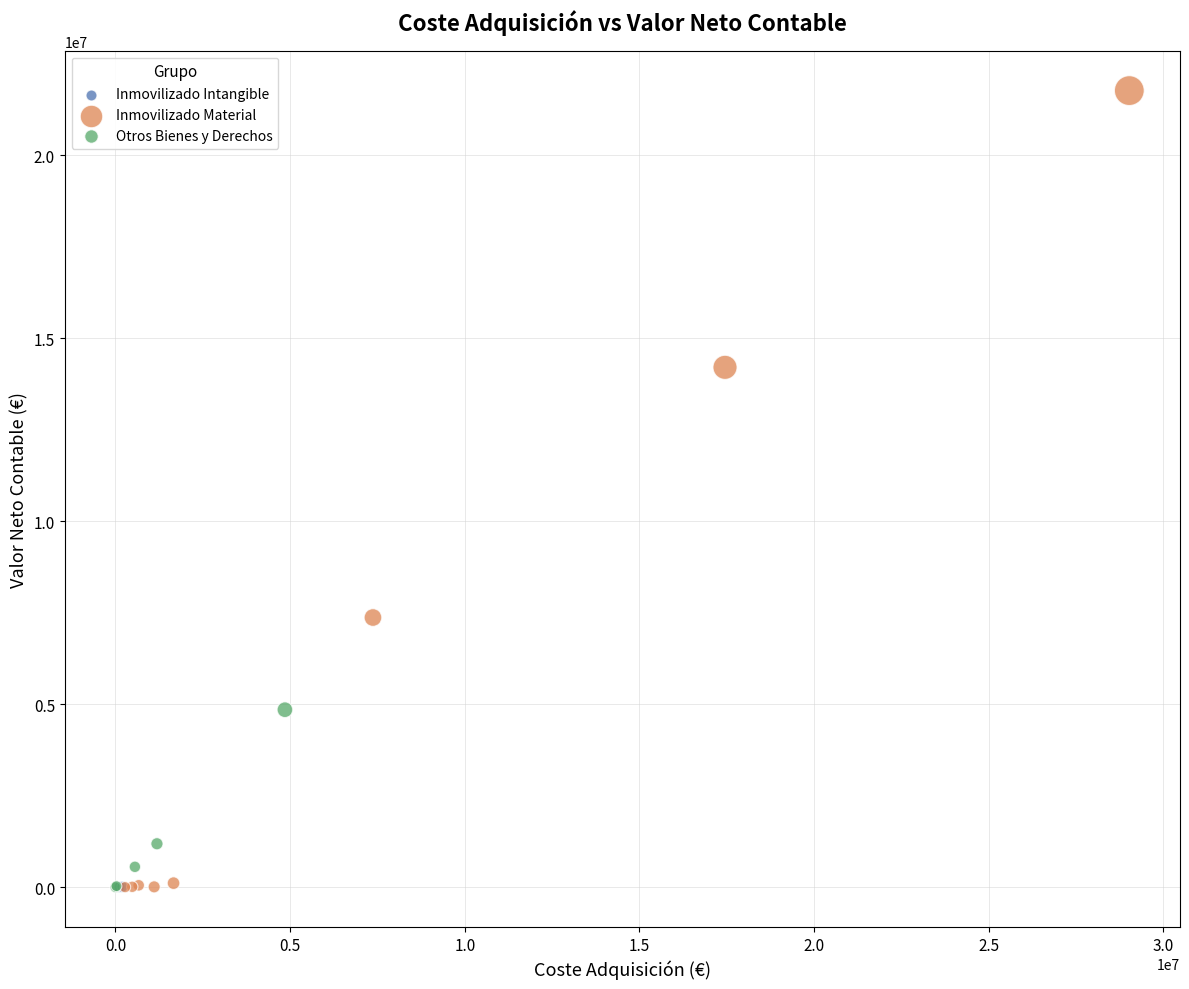

Which series has the widest spread of Y values?

Inmovilizado Material